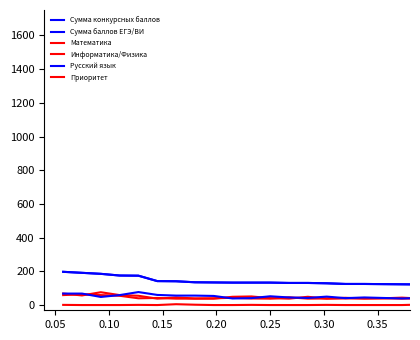

What is the greatest value displayed?

198